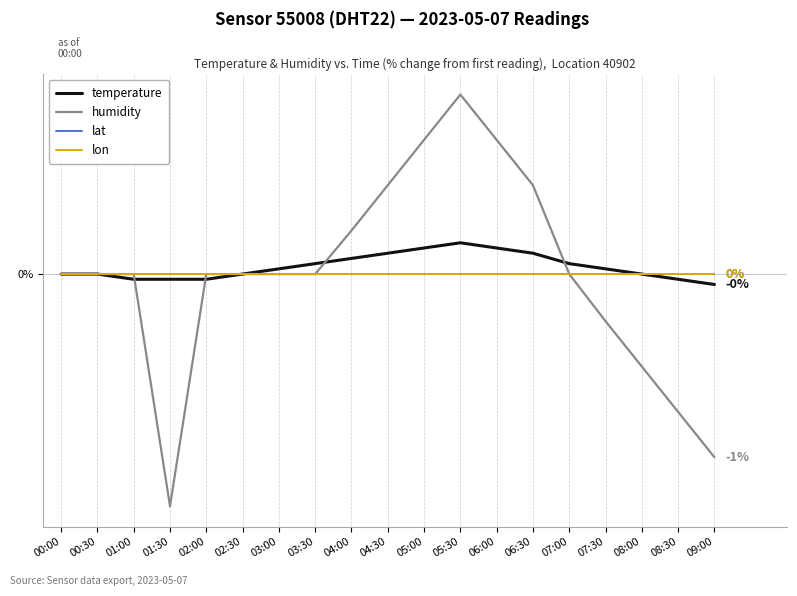

Between 00:30 and 03:00, which series saw the biggest shift?

temperature